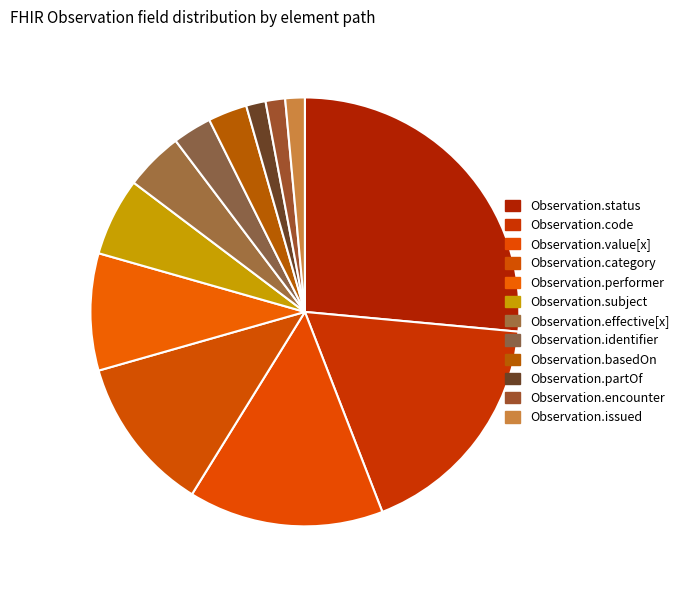

What is the largest slice in the pie chart?

Observation.status